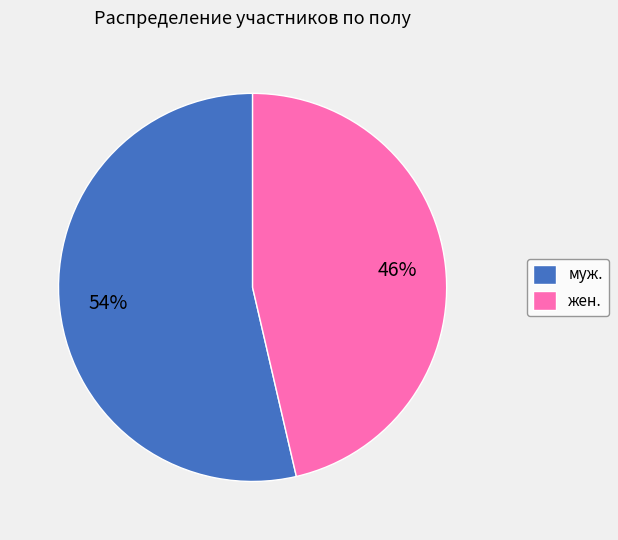

True or false: муж. accounts for 32% of the total.

False